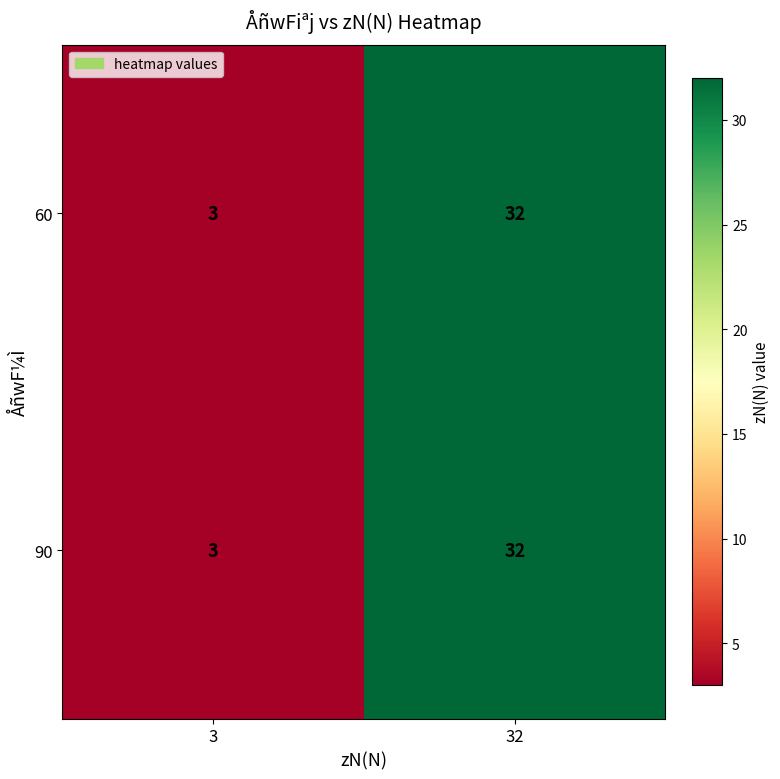

Which label corresponds to the smallest value in the chart?

3